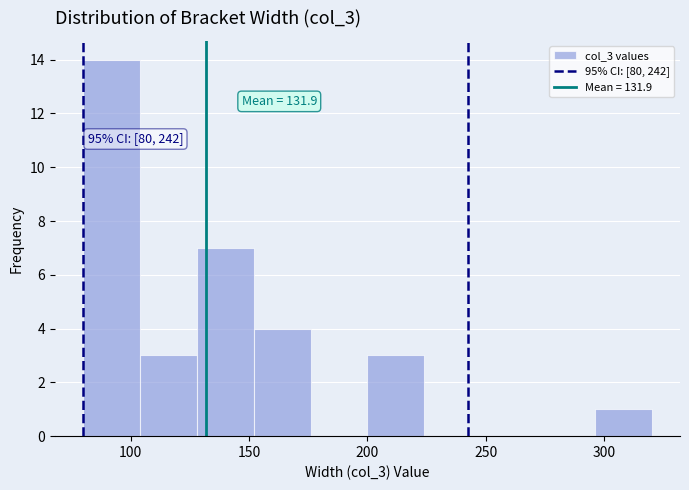

Which range on the x-axis has the tallest bar?

80 to 104